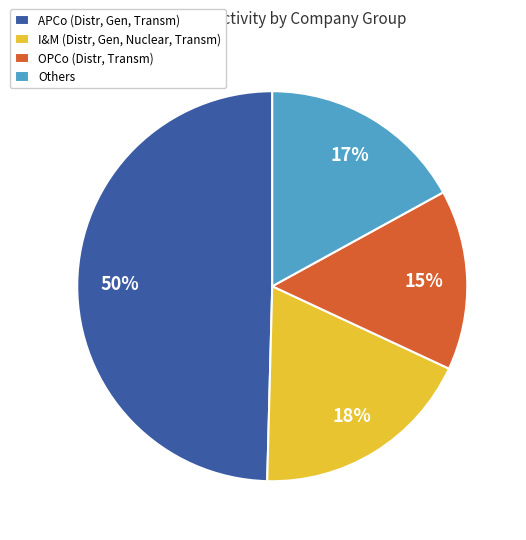

Which category has the biggest portion of the pie?

APCo (Distr, Gen, Transm)